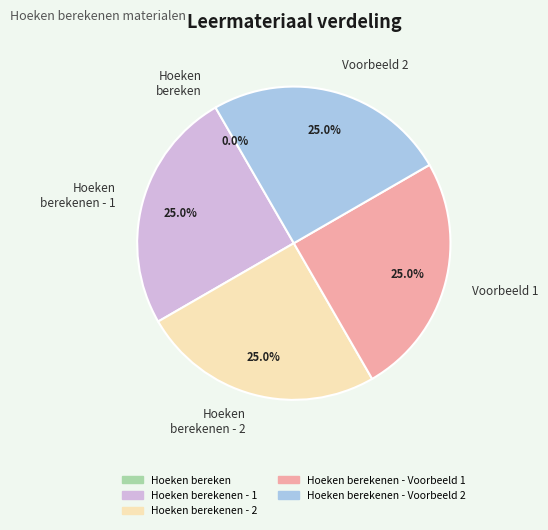

Does any single category account for the majority?

No